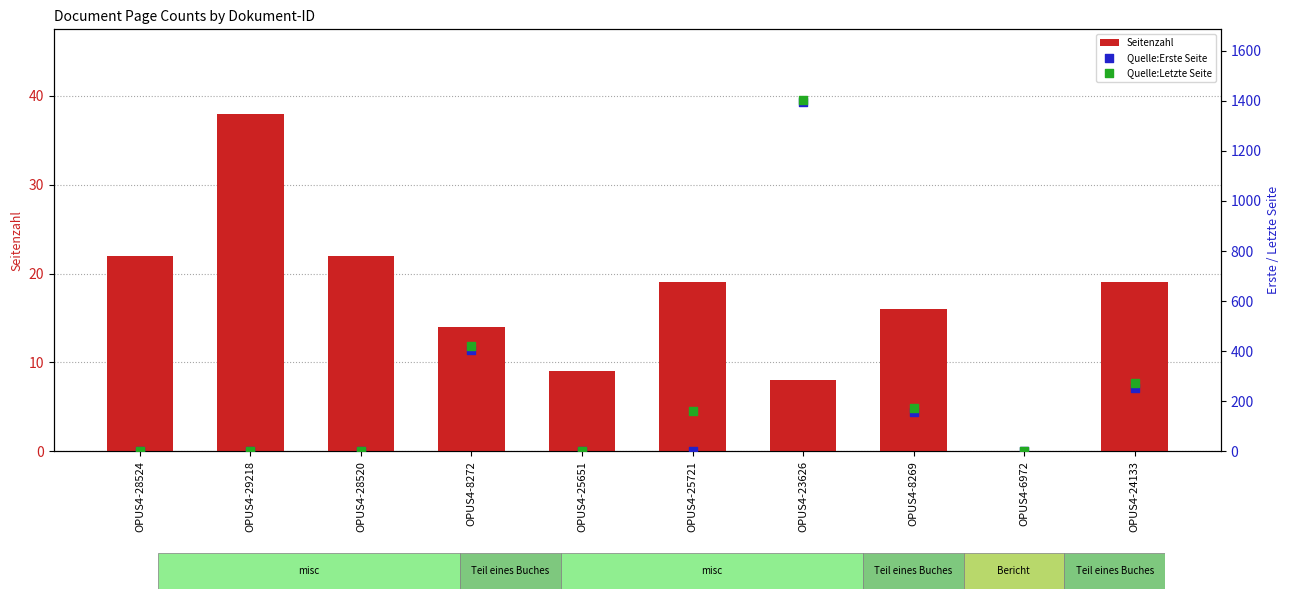

Is the value of Quelle:Erste Seite at OPUS4-28524 greater than the value of Quelle:Letzte Seite at OPUS4-23626?

No